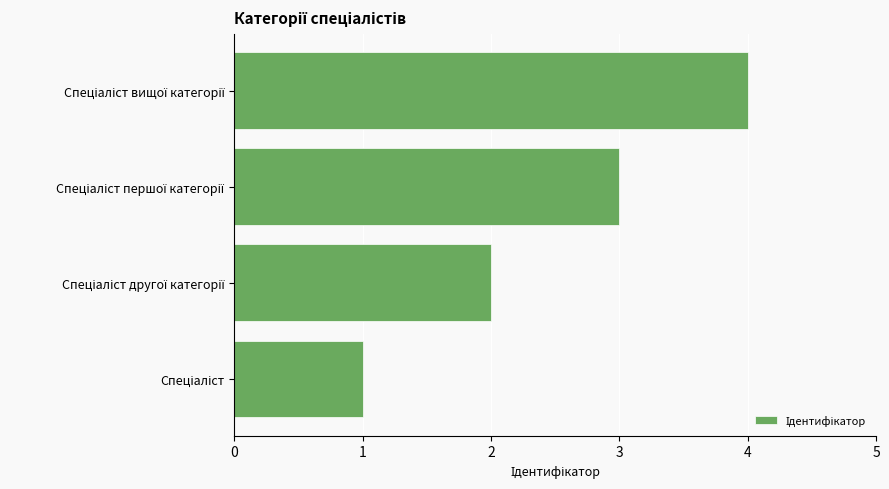

What is the difference between the maximum and minimum values?

3